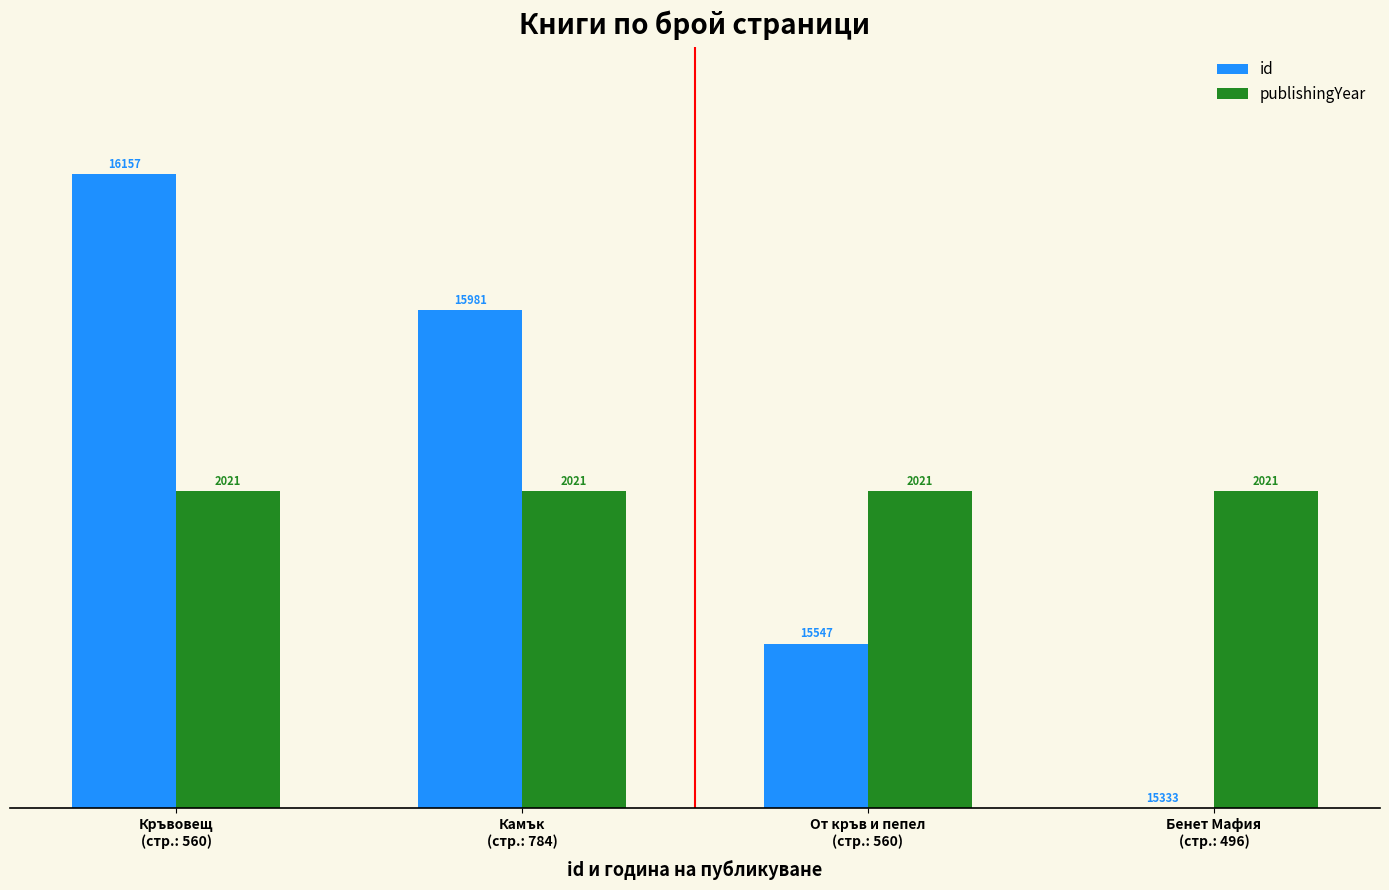

What are all the series names shown in the legend?

id, publishingYear